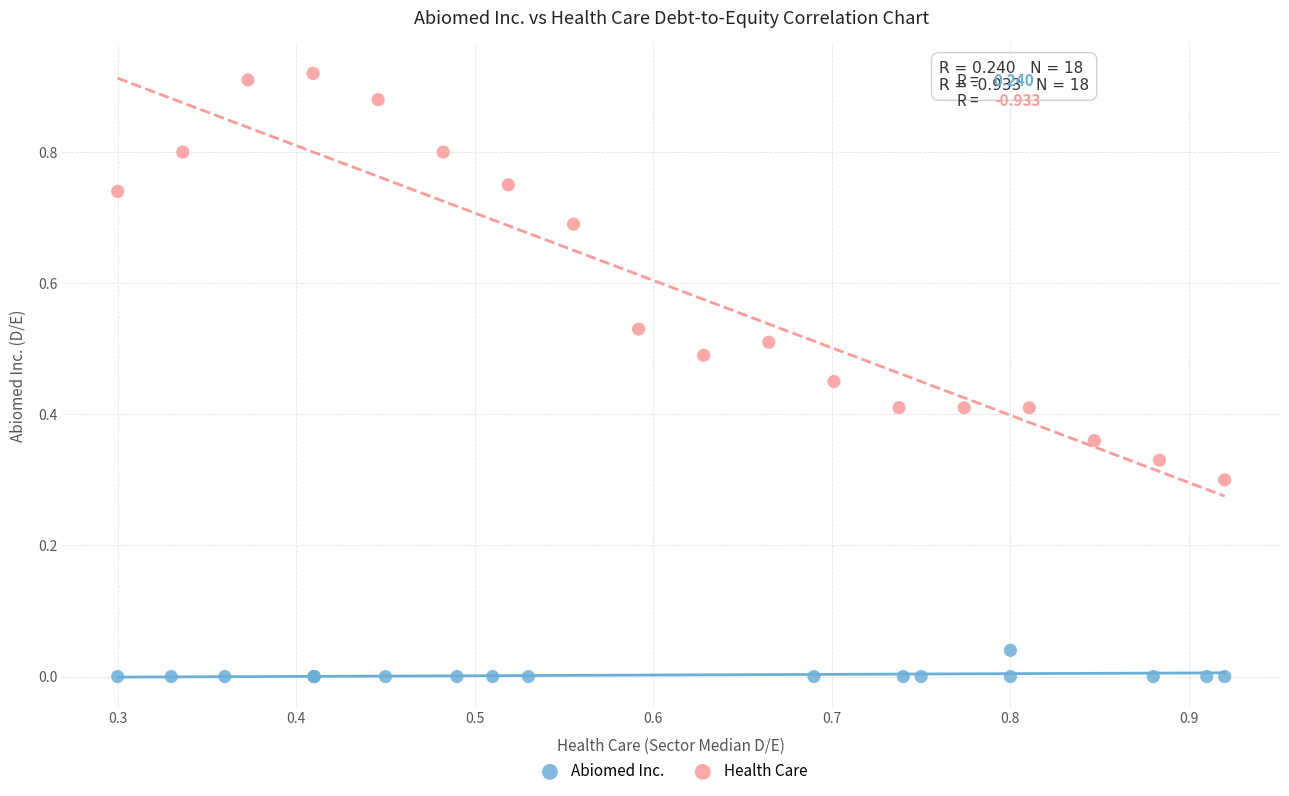

Which series contains the highest Y value?

Health Care